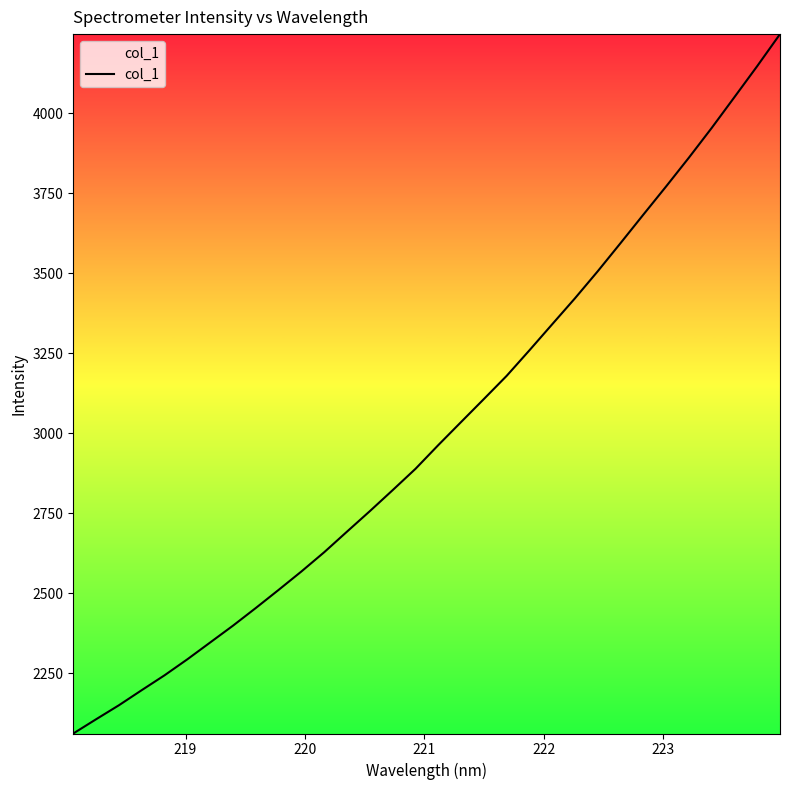

What is the difference between the maximum and minimum values?

2185.4